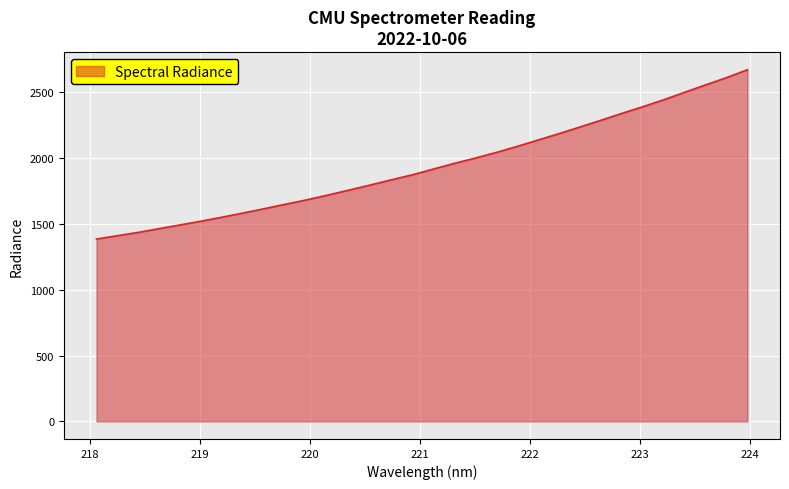

What is the minimum value shown in the chart?

1385.4